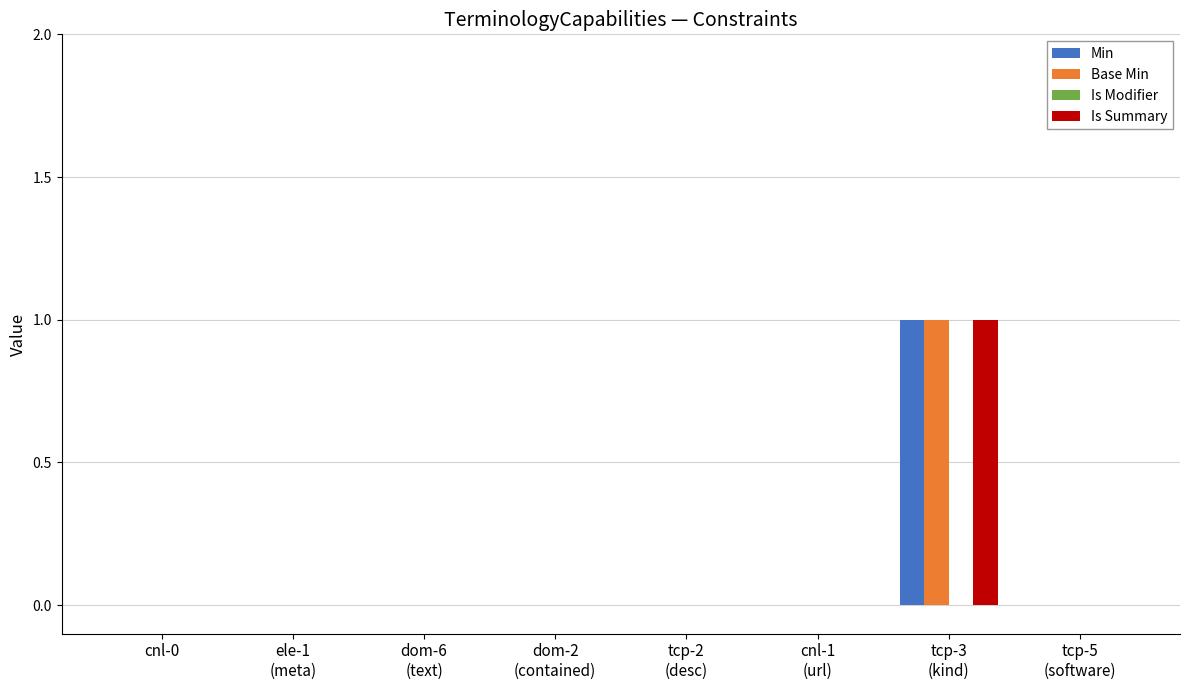

Is it true that Is Summary equals -1 at cnl-0?

False